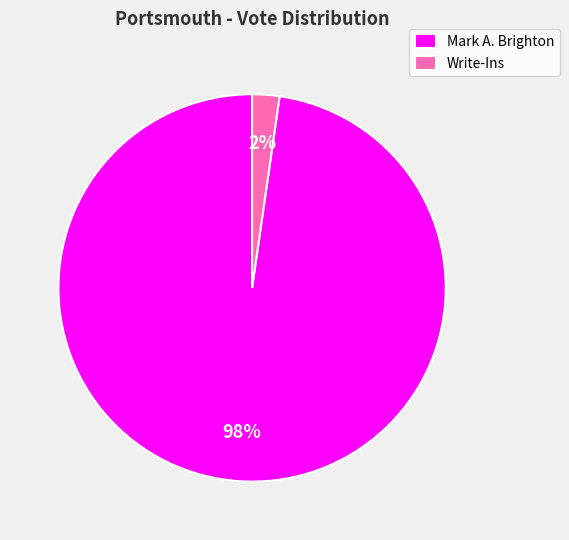

Rank the categories by value from highest to lowest.

Mark A. Brighton, Write-Ins